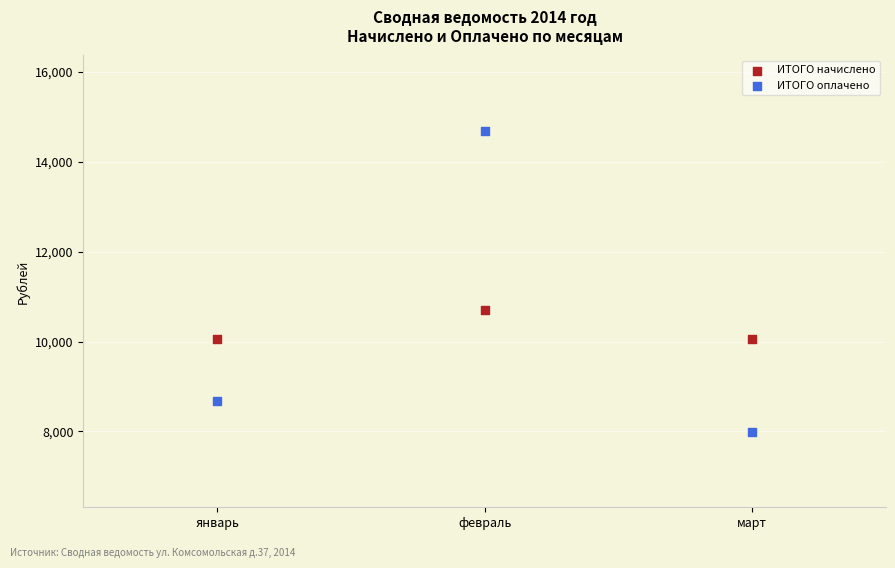

Which series contains the lowest Y value?

ИТОГО оплачено